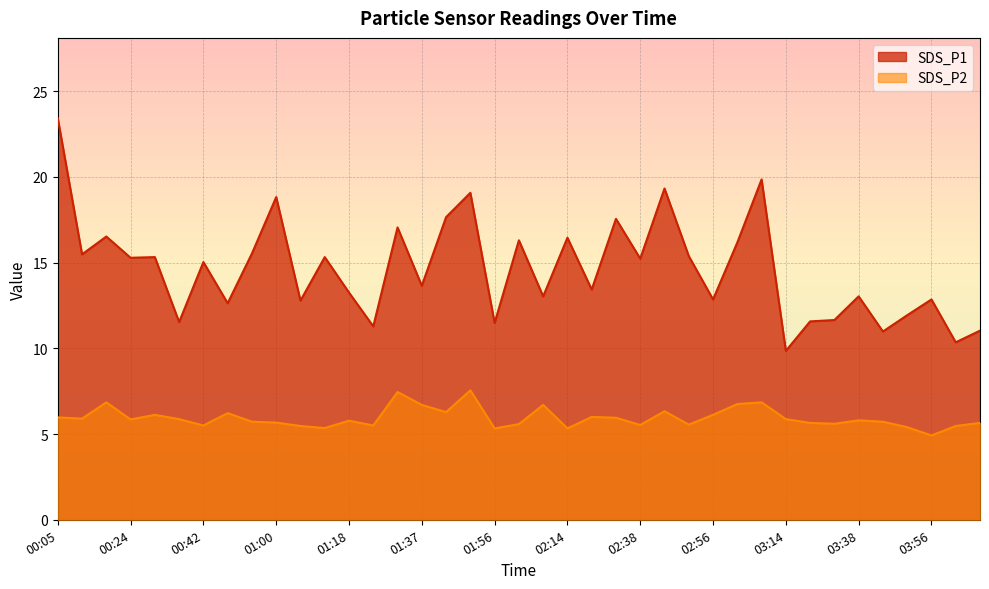

Rank the categories by SDS_P1 value from highest to lowest.

00:05, 03:08, 02:44, 01:49, 01:00, 01:43, 02:32, 01:31, 00:18, 02:14, 02:01, 03:02, 00:54, 00:11, 02:50, 00:30, 01:12, 00:24, 02:38, 00:42, 01:37, 02:20, 01:18, 02:07, 03:38, 02:56, 03:56, 01:06, 00:48, 03:50, 03:32, 03:20, 00:36, 01:56, 01:25, 04:08, 03:44, 04:02, 03:14